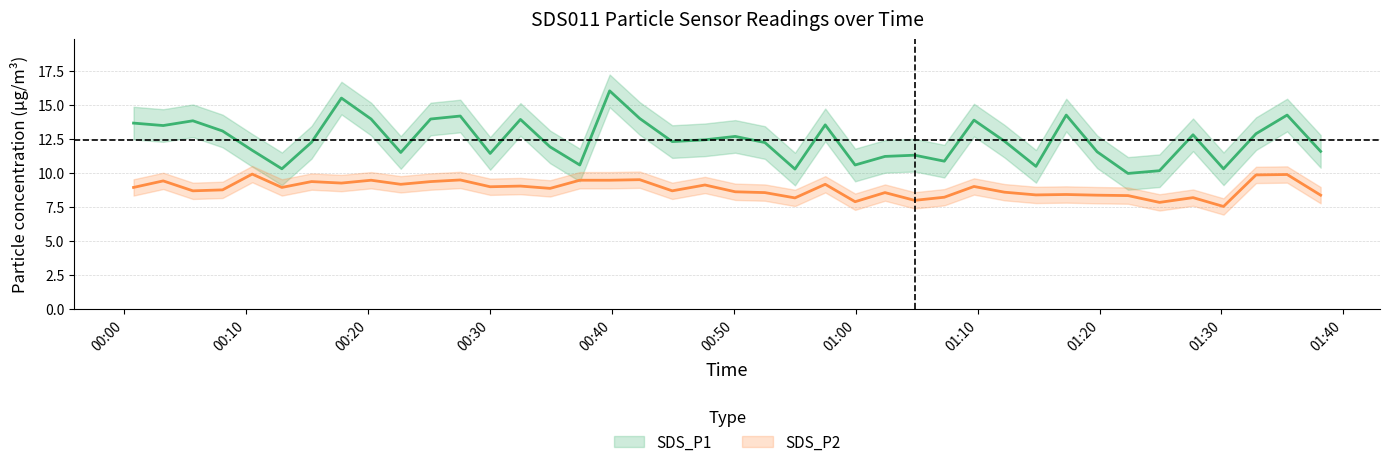

The value of SDS_P1 at 2022/10/28 01:30:10 is 10.3. True or false?

True